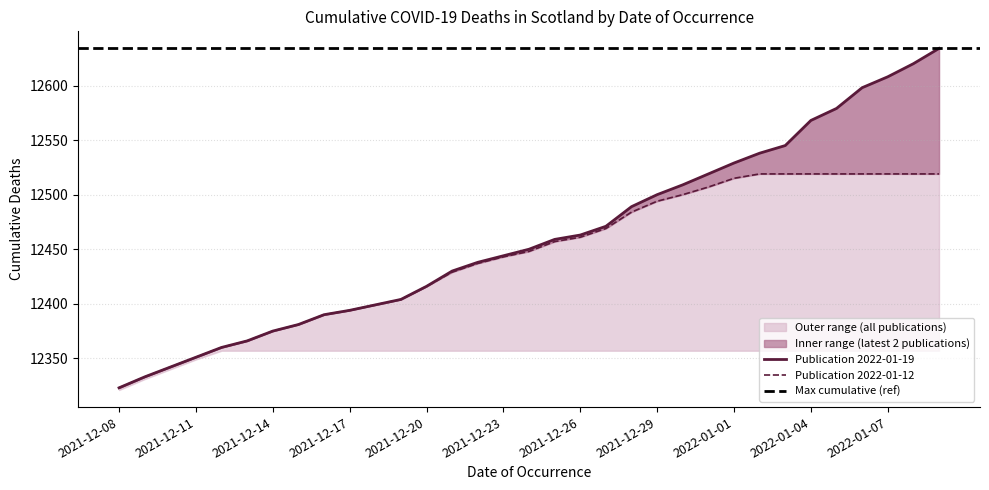

Is the value of Publication 2022-01-12 at 2021-12-25 greater than the value of Publication 2022-01-19 at 2021-12-30?

No